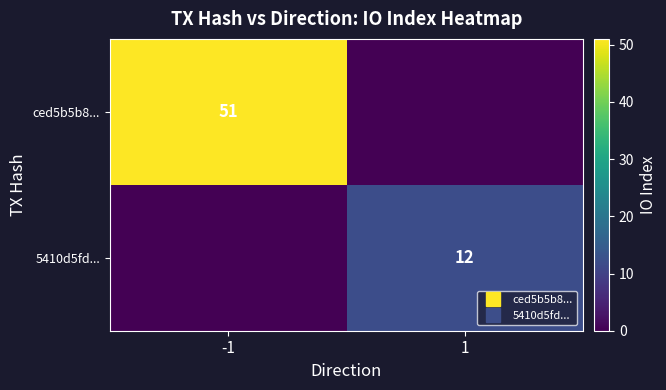

The value of 5410d5fd... at -1 is 8. True or false?

False